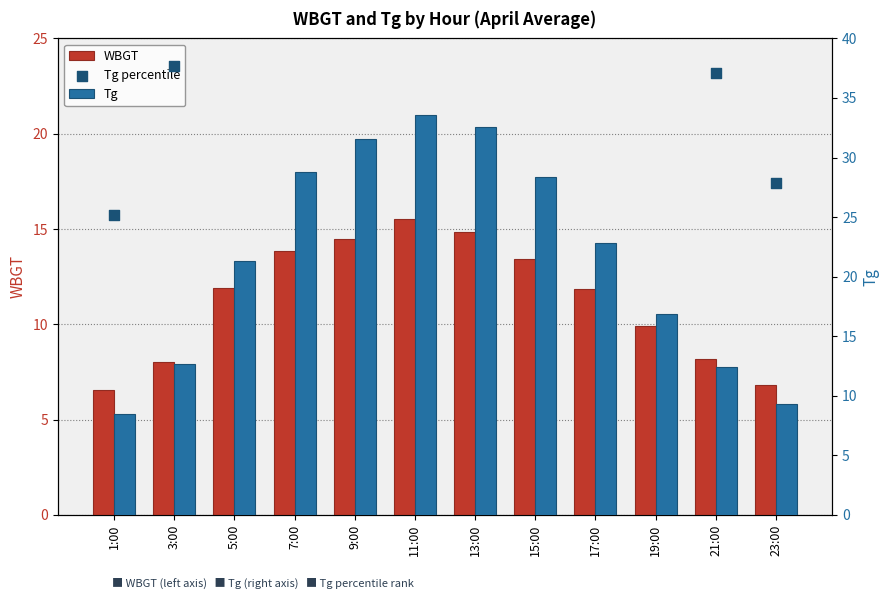

At how many categories does at least one series exceed 12?

12